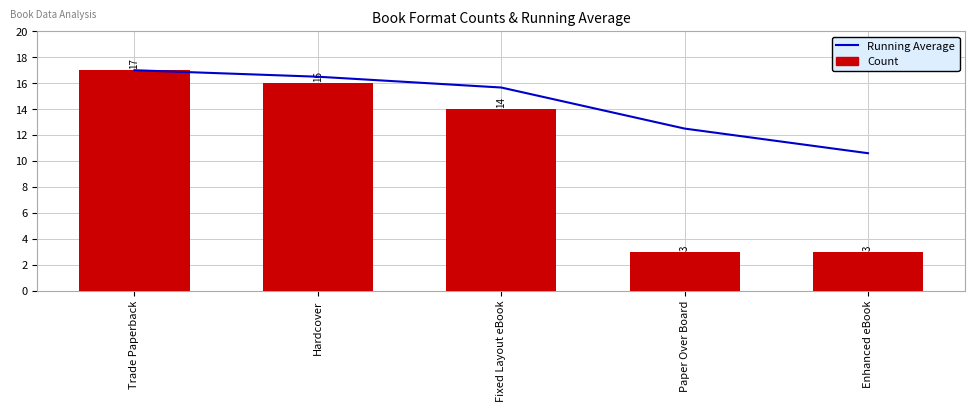

Does the chart contain stacked bars?

No